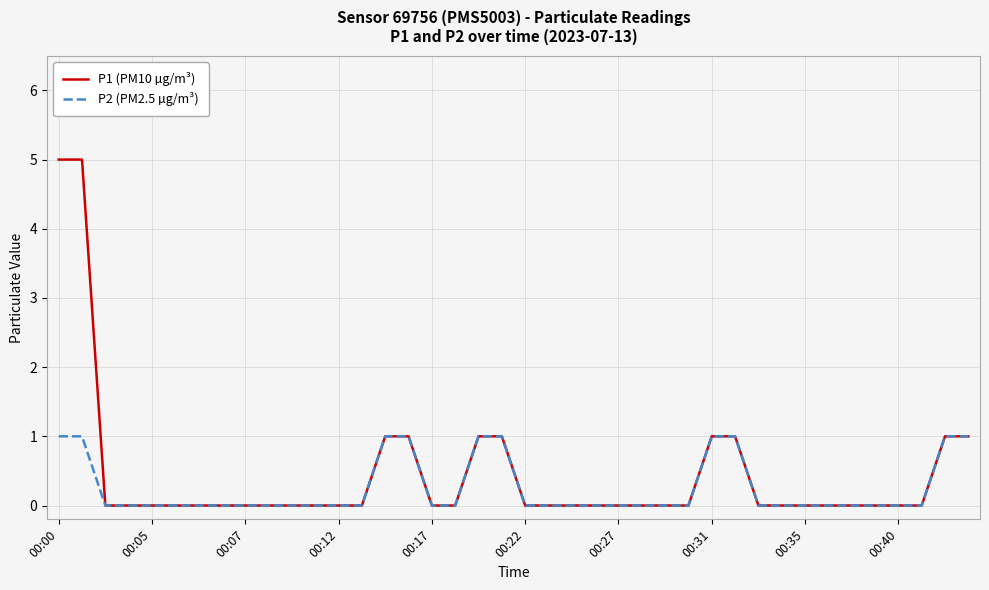

Which series has the largest range (max minus min)?

P1 (PM10 µg/m³)